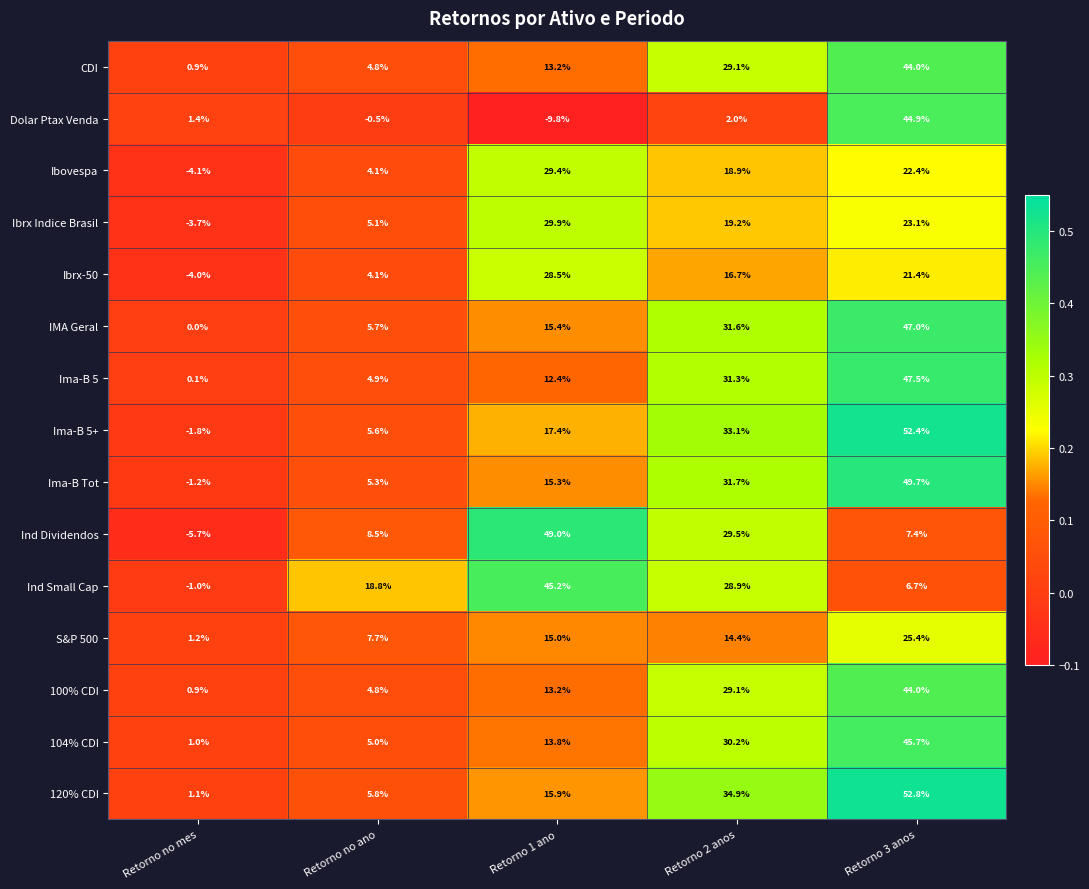

How many categories are shown in the chart?

5